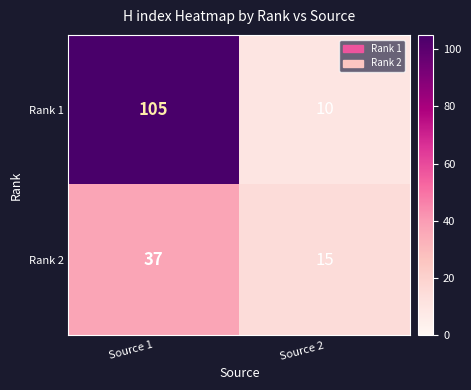

What is the average value of the Rank 1 series?

58